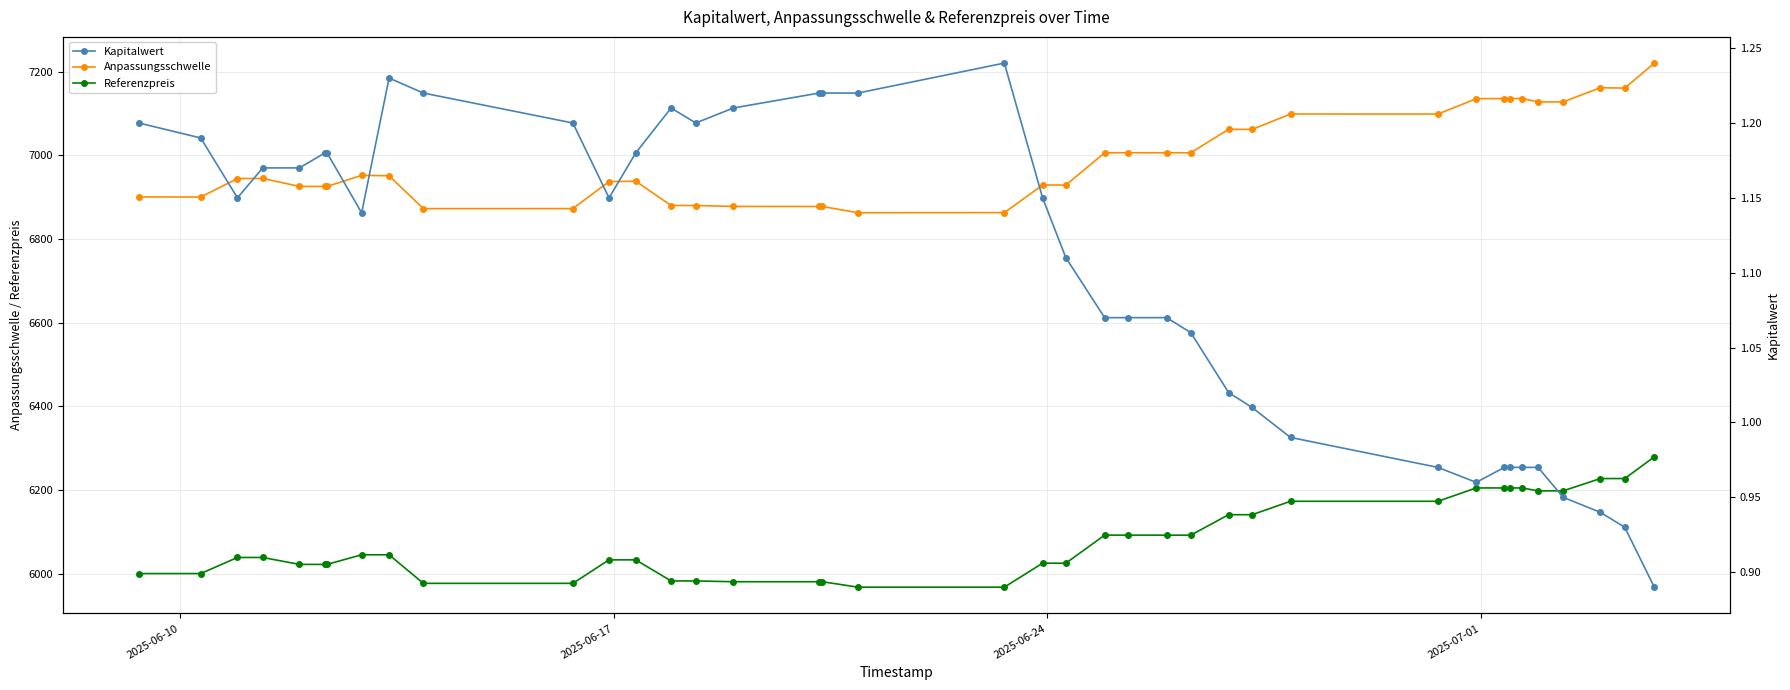

Reading right to left, what are all the values shown in this chart?

Anpassungsschwelle: 7220.3	7160.6	7161.4	7127.6	7127.6	7135.5	7135.5	7135.5	7135.2	7098.5	7098.6	7061.7	7062.1	7005.9	7005.9	7006.0	7005.9	6928.8	6928.8	6862.9	6862.7	6877.7	6877.7	6877.8	6879.9	6879.9	6937.9	6937.1	6872.5	6872.5	6951.0	6952.0	6925.6	6925.5	6925.6	6944.6	6944.4	6900.2	6900.4
Referenzpreis: 6279.4	6227.4	6227.4	6198.0	6198.0	6204.9	6204.9	6204.9	6204.9	6173.1	6173.1	6141.0	6141.0	6092.2	6092.2	6092.2	6092.2	6025.2	6025.2	5967.8	5967.8	5980.9	5980.9	5980.9	5982.7	5982.7	6033.1	6033.1	5977.0	5977.0	6045.3	6045.3	6022.3	6022.2	6022.3	6038.8	6038.8	6000.4	6000.4
Kapitalwert: 0.9	0.9	0.9	0.9	1.0	1.0	1.0	1.0	1.0	1.0	1.0	1.0	1.0	1.1	1.1	1.1	1.1	1.1	1.1	1.2	1.2	1.2	1.2	1.2	1.2	1.2	1.2	1.1	1.2	1.2	1.2	1.1	1.2	1.2	1.2	1.2	1.1	1.2	1.2